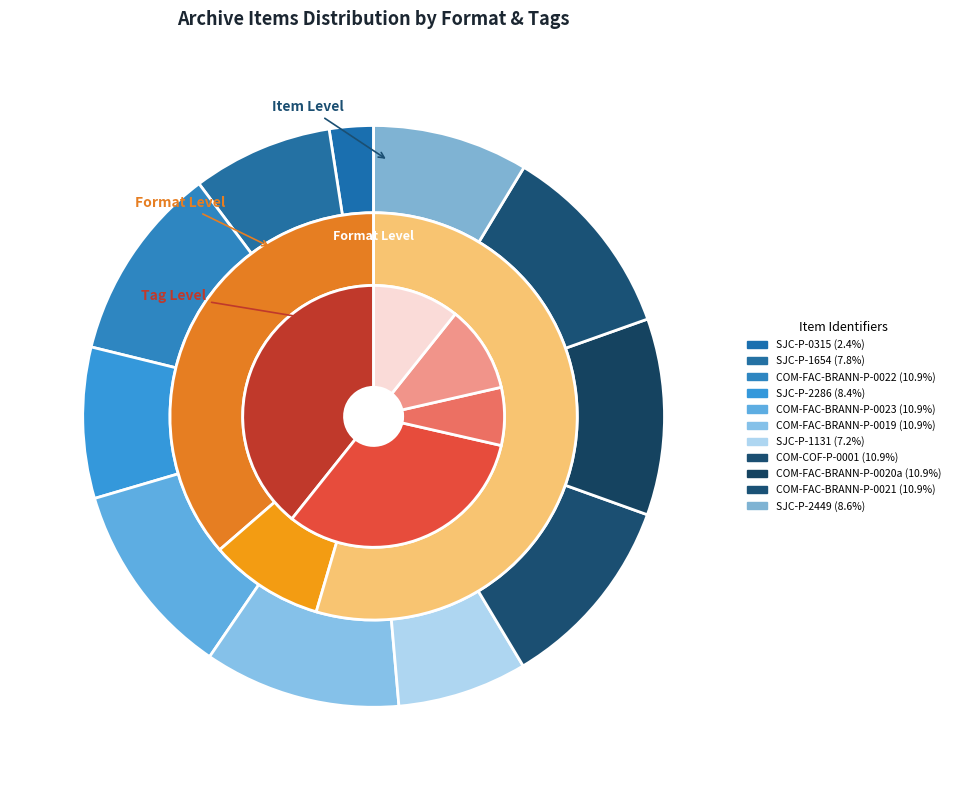

Which slice is the largest?

COM-FAC-BRANN-P-0021